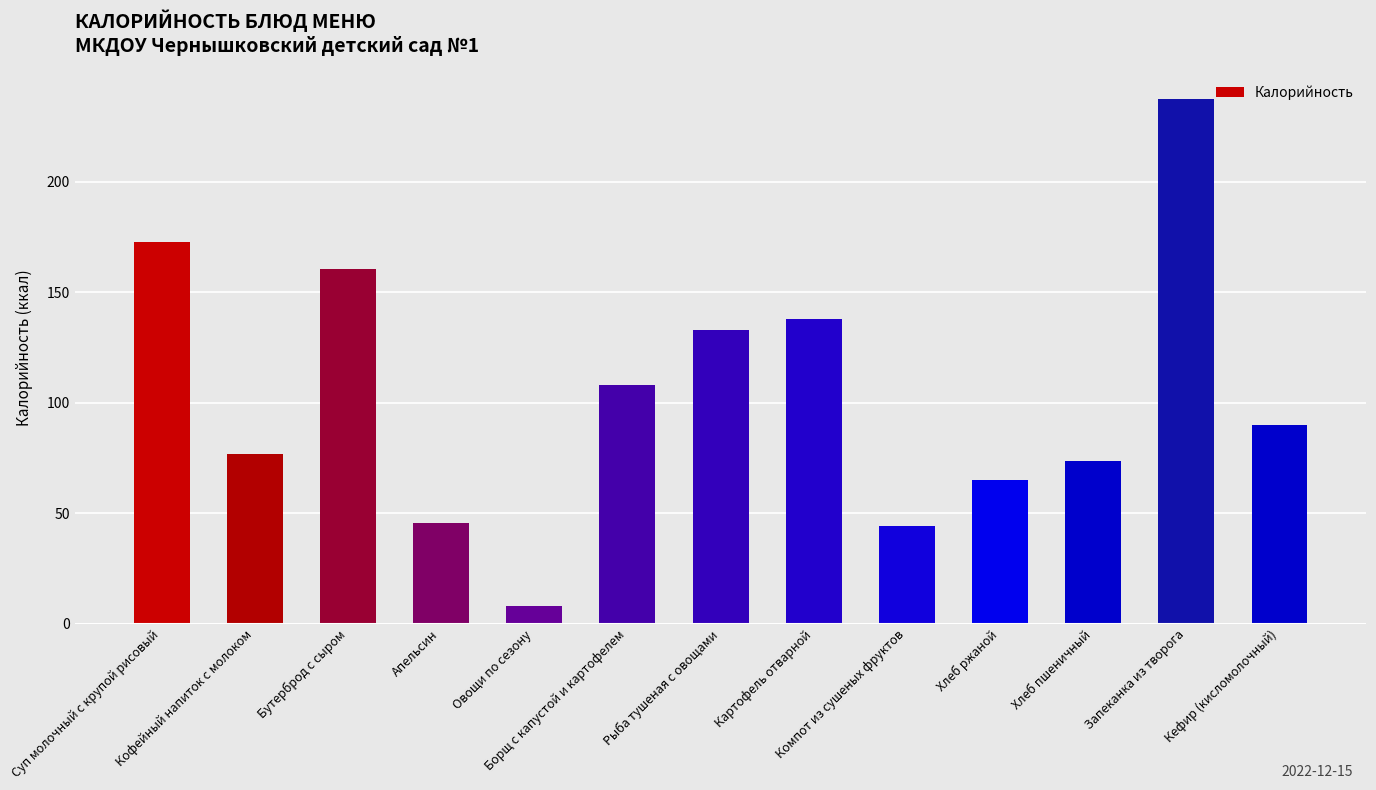

The chart shows a value of 8.1 at Овощи по сезону. True or false?

True